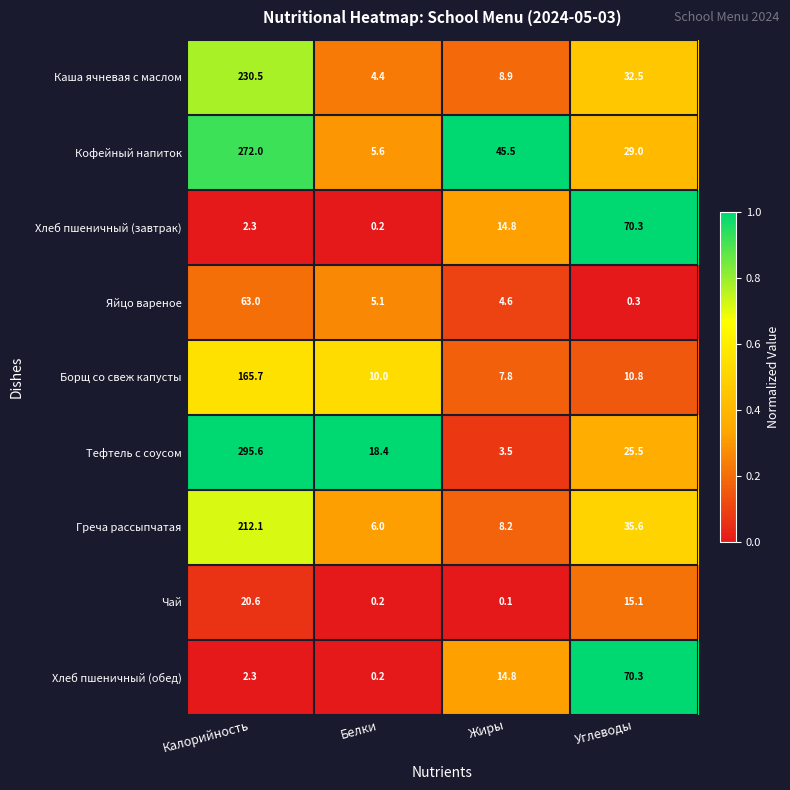

What is the total value across all series at Белки?

50.1